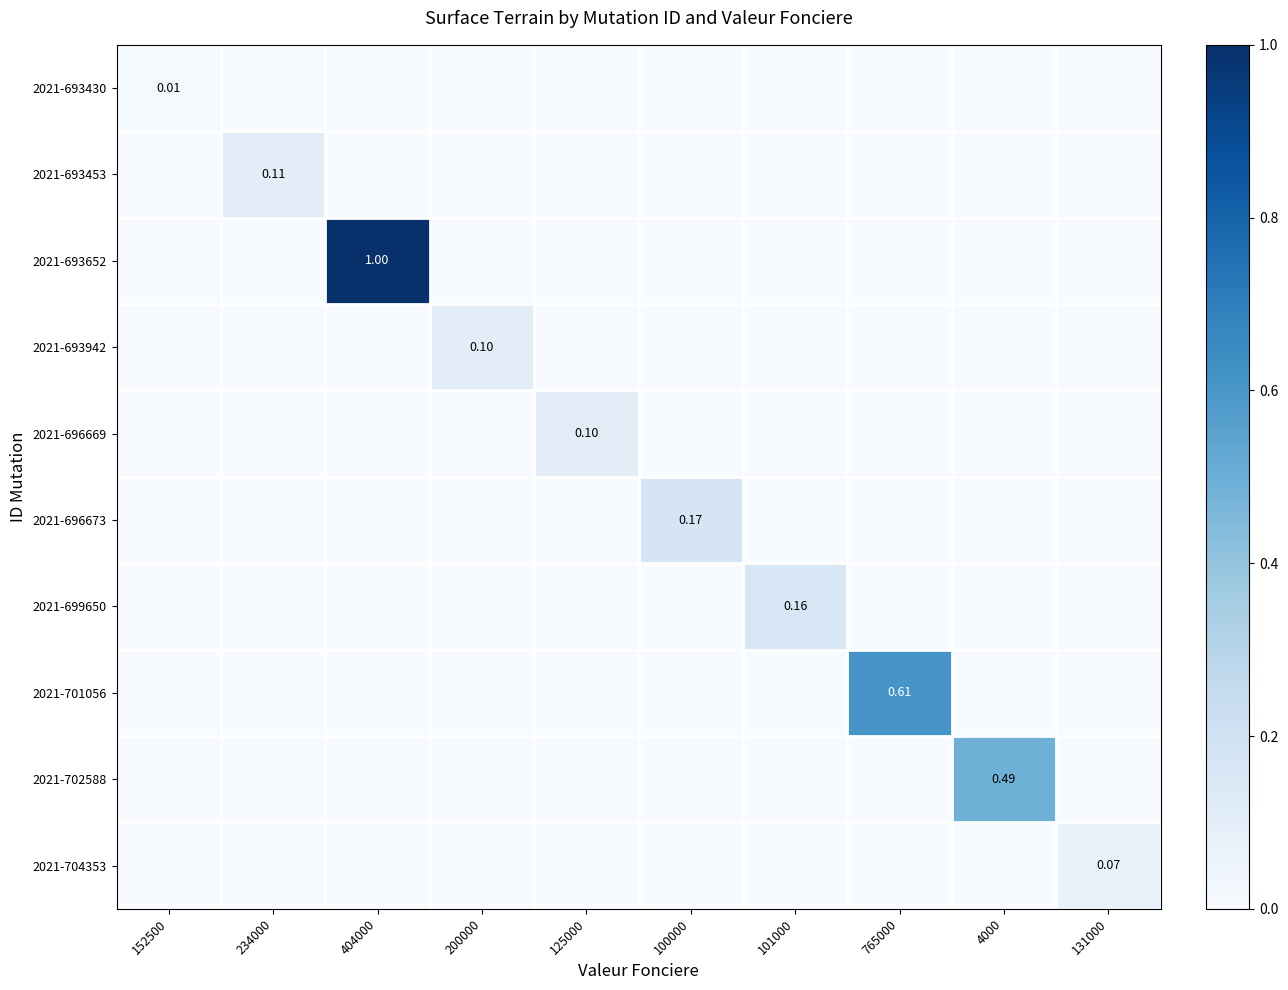

How many data points does each series have?

10